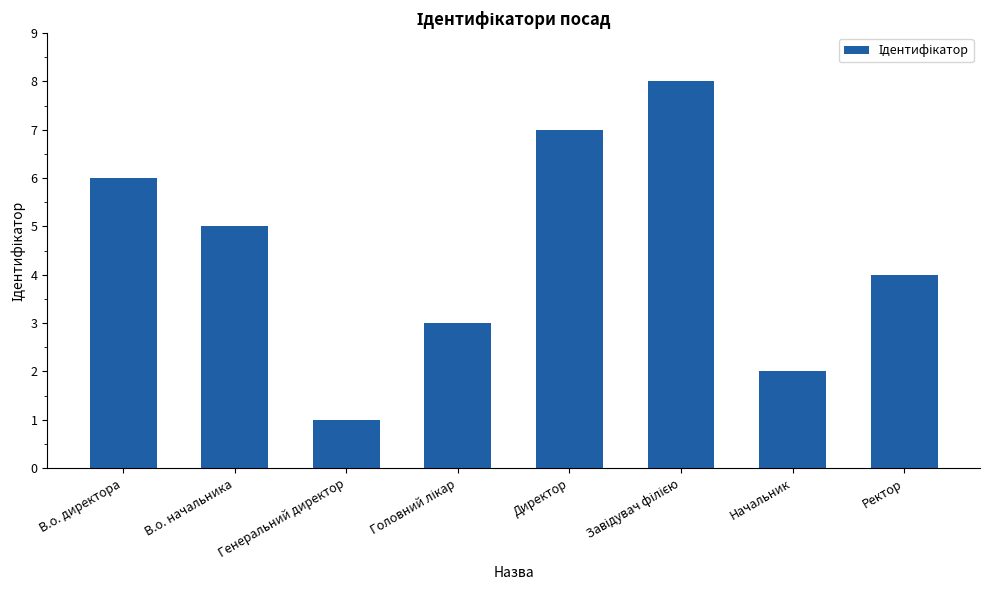

What is the difference between the maximum and minimum values?

7